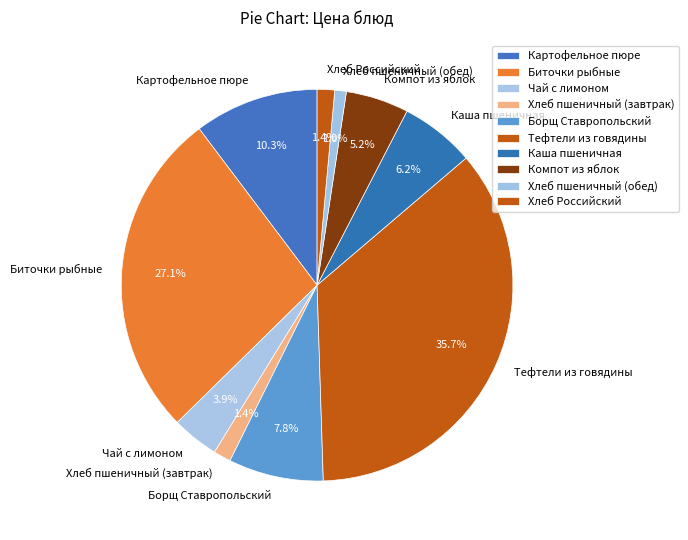

To the nearest percent, what is the combined percentage of Чай с лимоном and Каша пшеничная?

10%